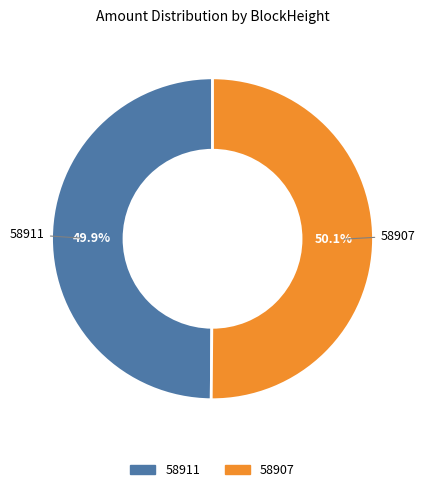

To the nearest percent, what is the average slice percentage?

50%